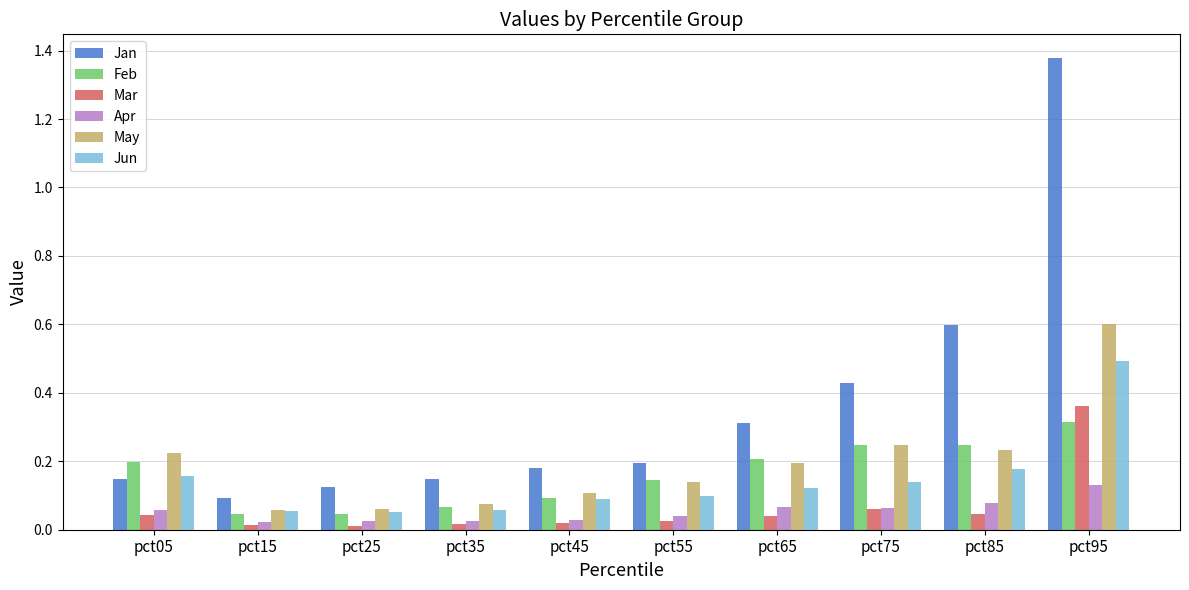

How many distinct data groups are displayed?

6